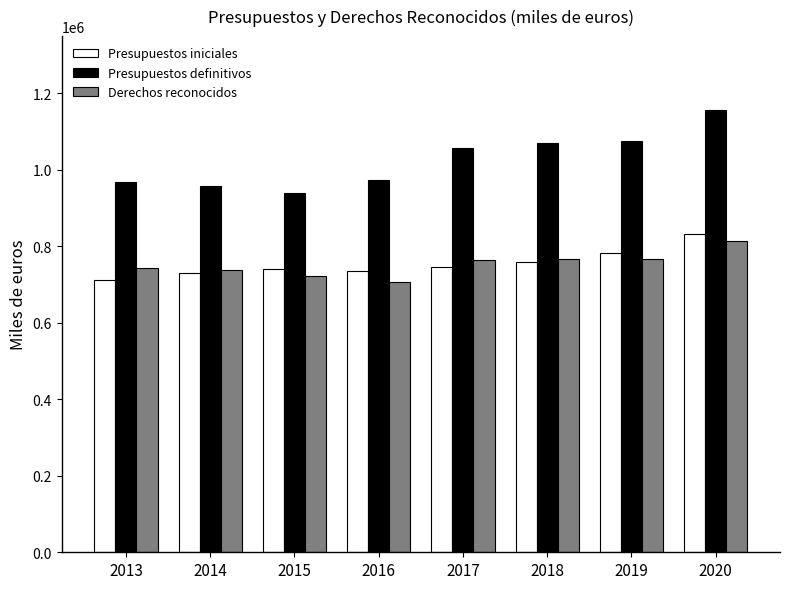

The value of Derechos reconocidos at 2013 is 348520.0. True or false?

False